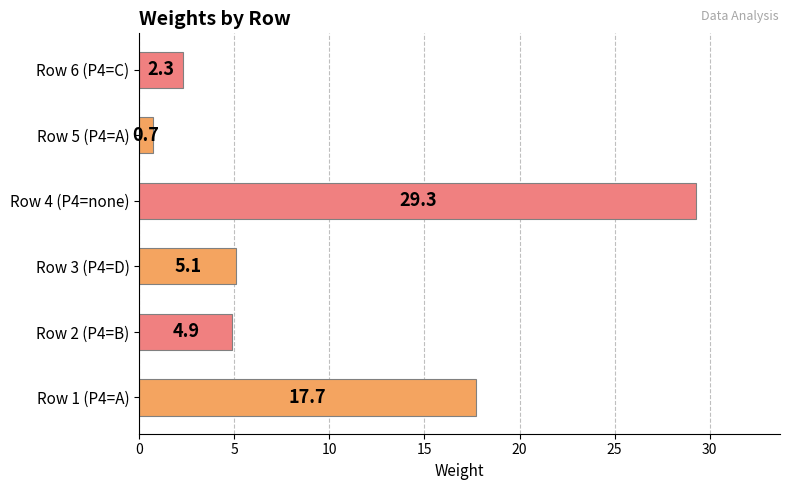

Reading top to bottom, extract all data points from this chart.

Row 6 (P4=C)=2.3	Row 5 (P4=A)=0.7	Row 4 (P4=none)=29.3	Row 3 (P4=D)=5.1	Row 2 (P4=B)=4.9	Row 1 (P4=A)=17.7